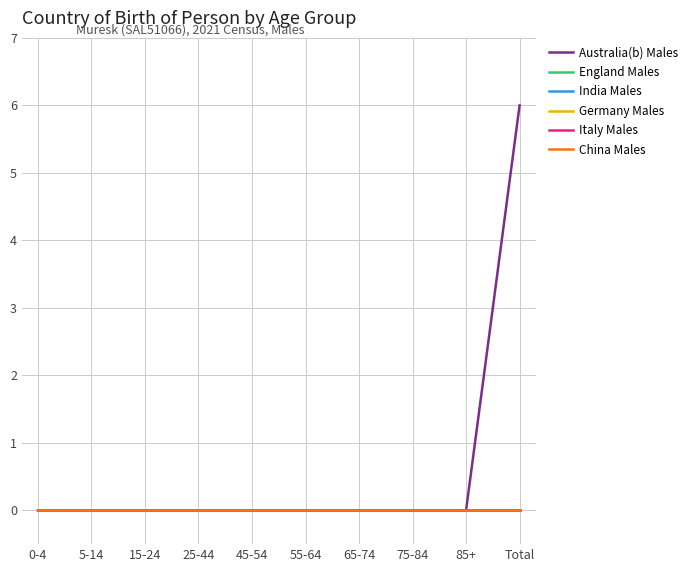

True or false: England Males and China Males intersect in this chart.

False